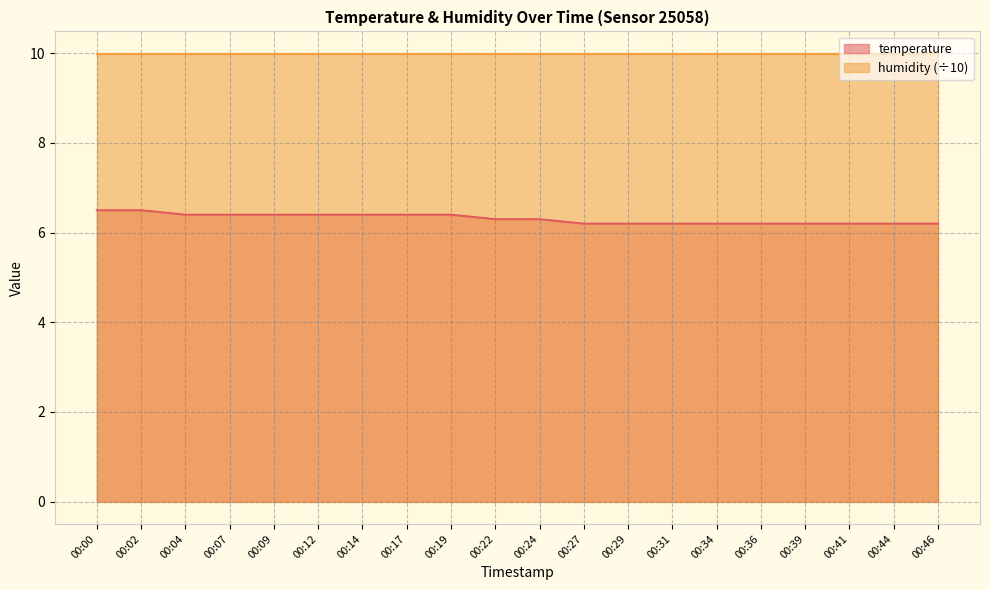

What is the value of the 20th point from the left?

6.2